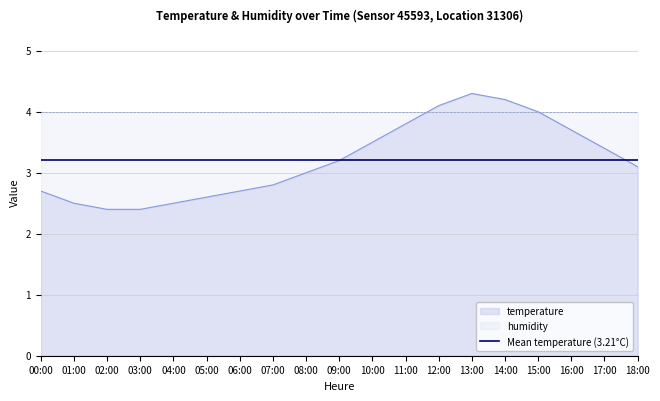

What position from the right is 17:00?

2